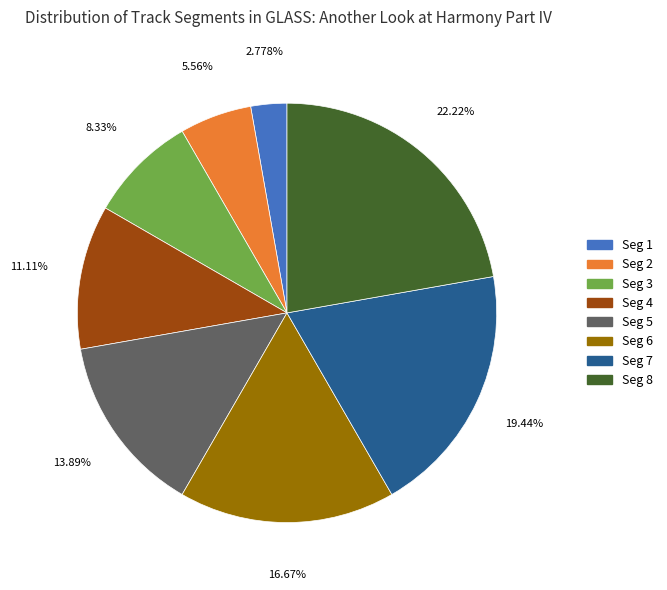

Does any single category account for the majority?

No